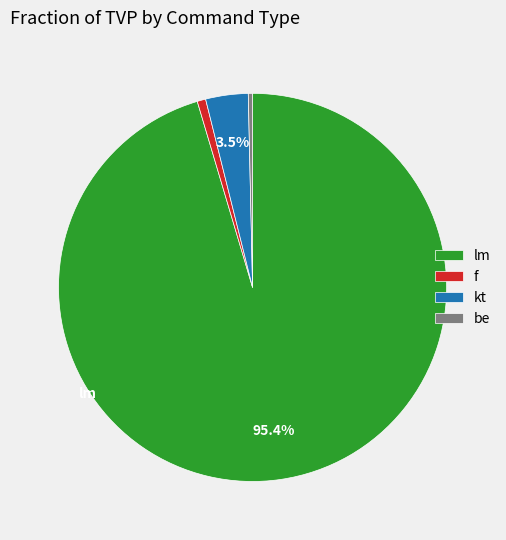

To the nearest percent, what is the average slice percentage?

25%